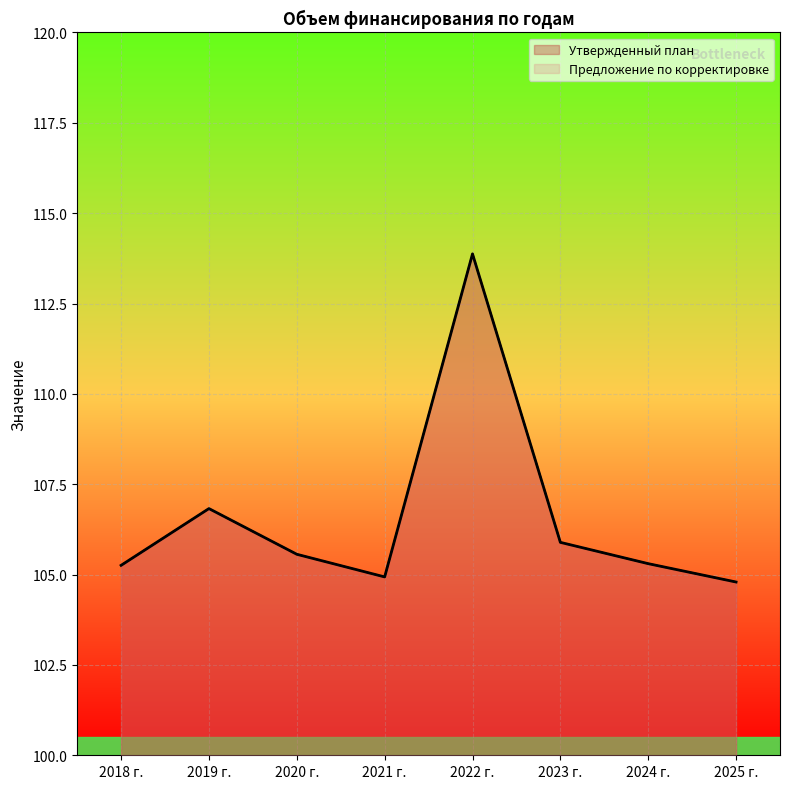

Reading left to right, transcribe all the data shown in this chart.

Утвержденный план: 2018 г.=105.3	2019 г.=106.8	2020 г.=105.6	2021 г.=104.9	2022 г.=113.9	2023 г.=105.9	2024 г.=105.3	2025 г.=104.8
Предложение по корректировке: 2018 г.=105.3	2019 г.=106.8	2020 г.=105.6	2021 г.=104.9	2022 г.=113.9	2023 г.=105.9	2024 г.=105.3	2025 г.=104.8